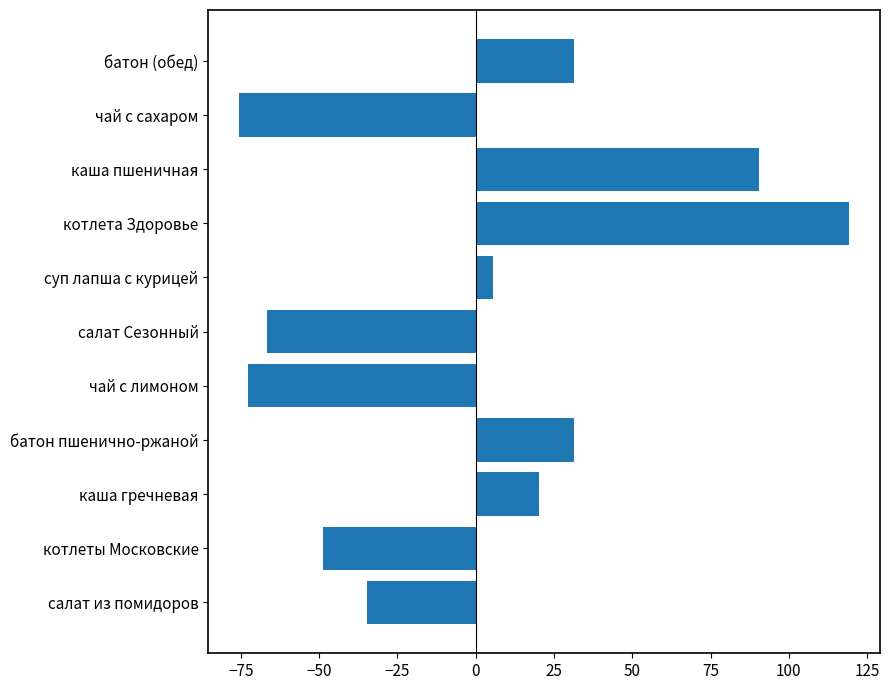

What value does the data have at каша пшеничная?

90.4